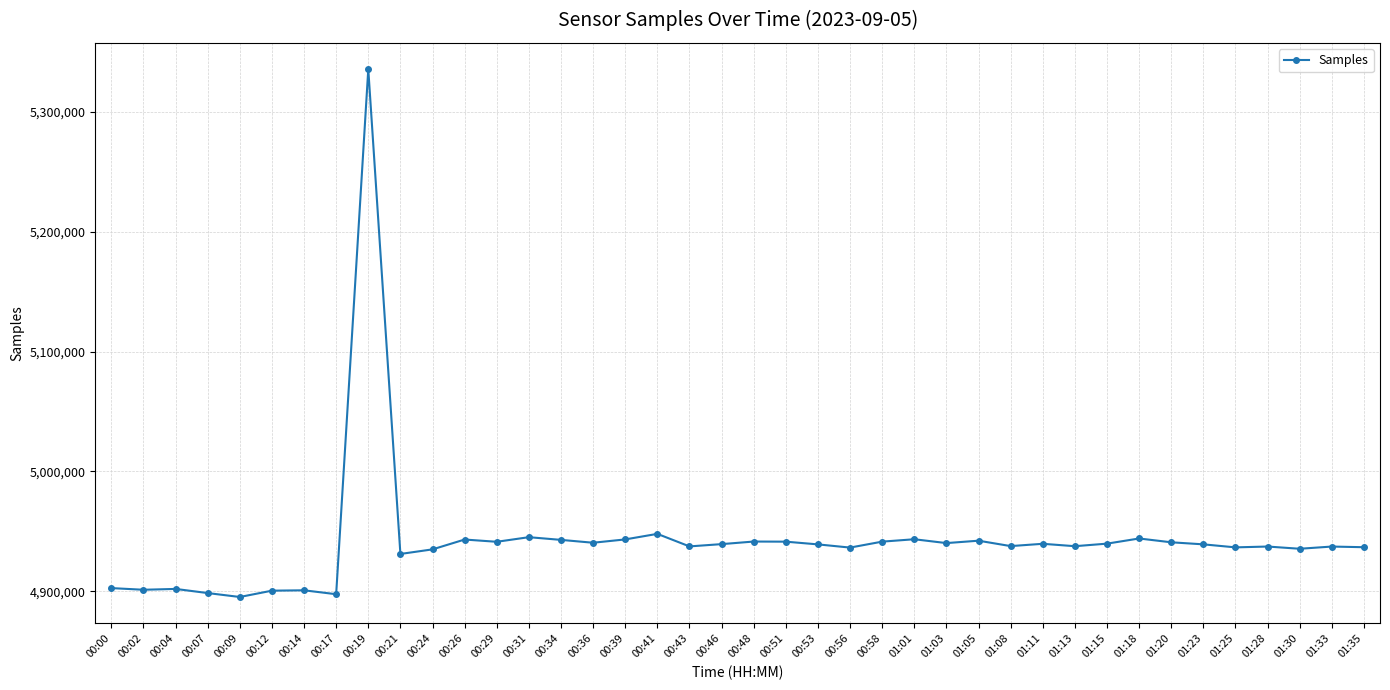

Read the value at 01:30, to the nearest 100.

4935500